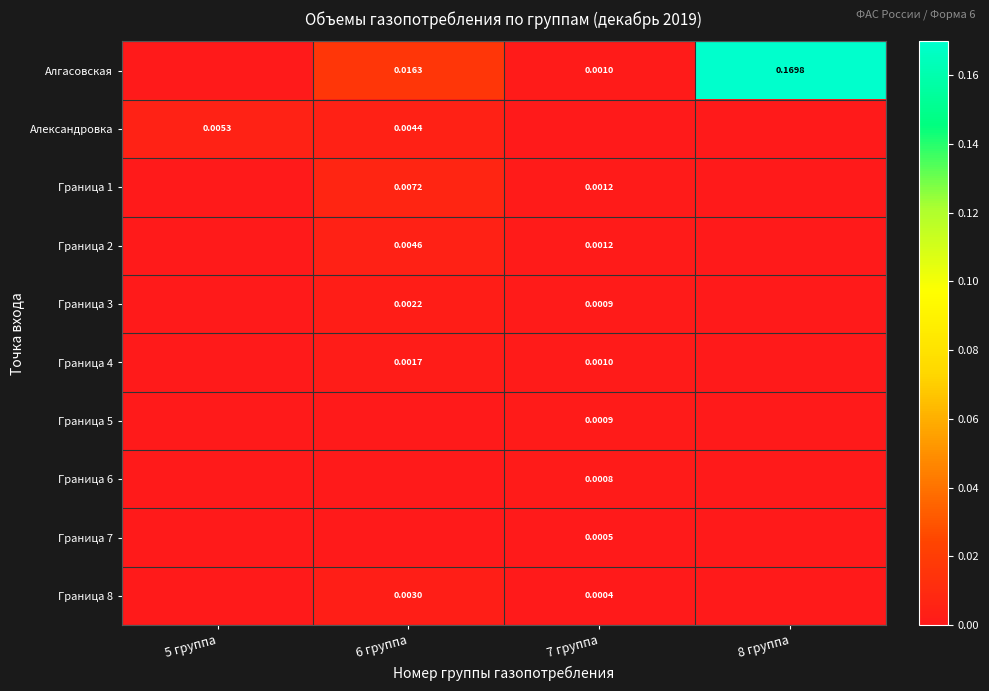

The Граница 1 series shows 0.0 at 5 группа. True or false?

False